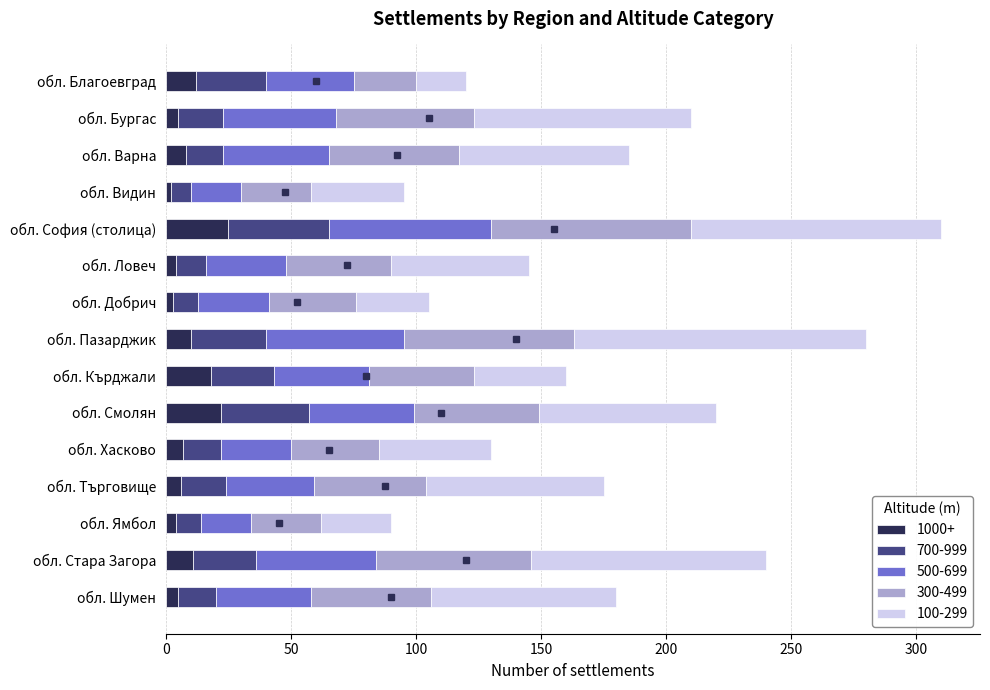

What is the sum of all 1000+ values?

142